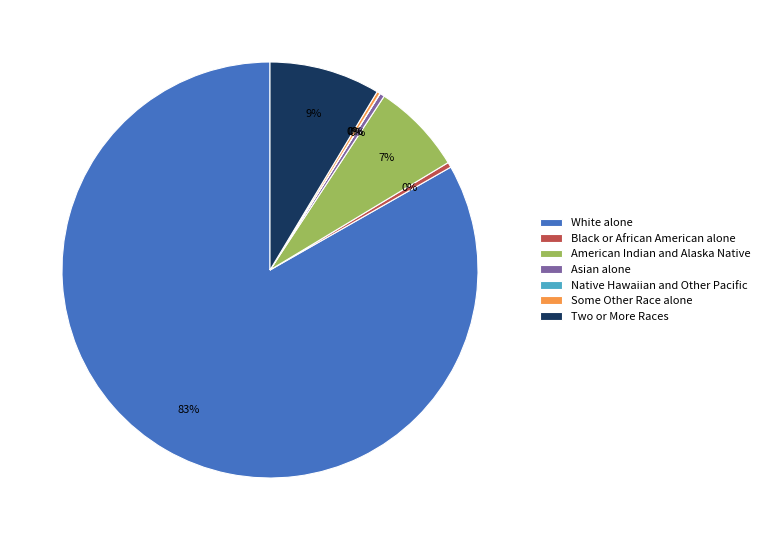

Is it true that Two or More Races is 9% of the pie?

True